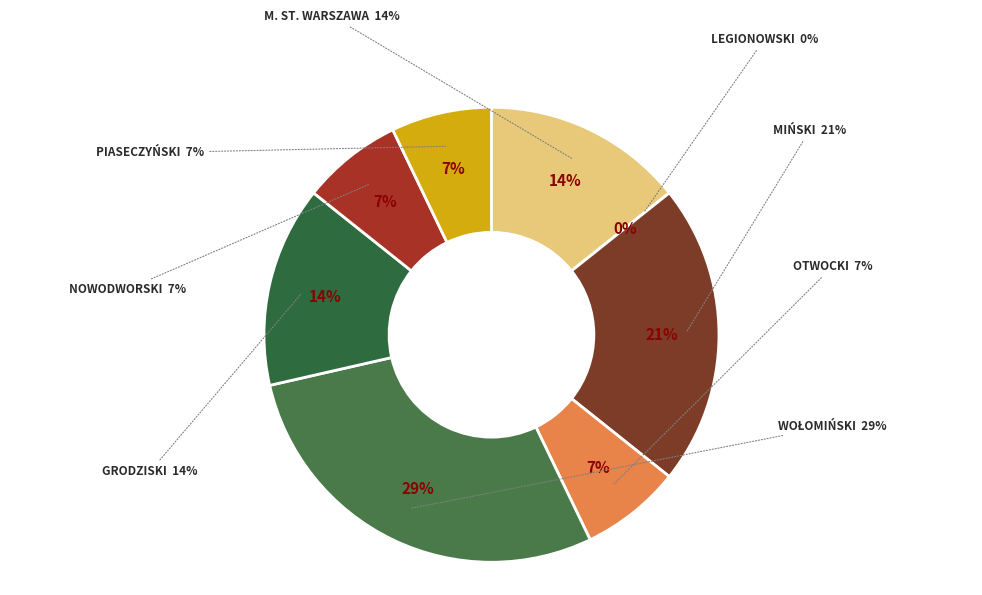

To the nearest percent, what percentage of the pie is Powiat piaseczyński?

7%